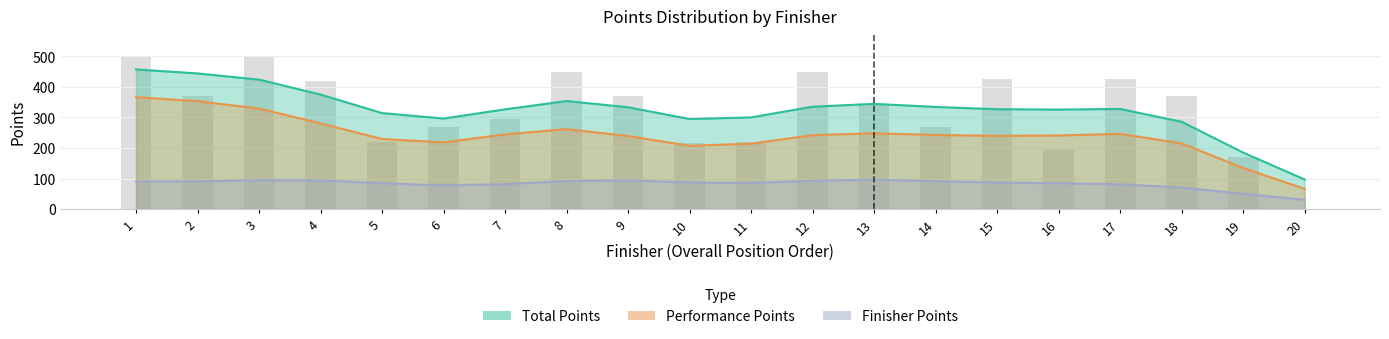

Which series changed the most between 4 and 18?

Total Points